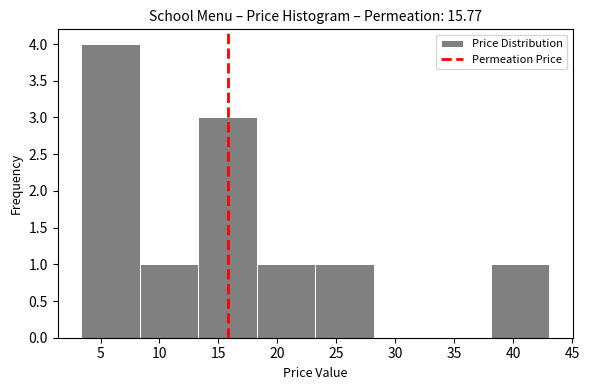

Reading left to right, transcribe this chart: for each bar, give the range it covers on the x-axis and its height. Neither the bar edges nor the heights are printed on the chart, so give them approximately, as read against the axes.

3.5 to 8.5: 4
8.5 to 13.5: 1
13.5 to 18.0: 3
18.0 to 23.0: 1
23.0 to 28.0: 1
28.0 to 33.0: 0
33.0 to 38.0: 0
38.0 to 43.0: 1